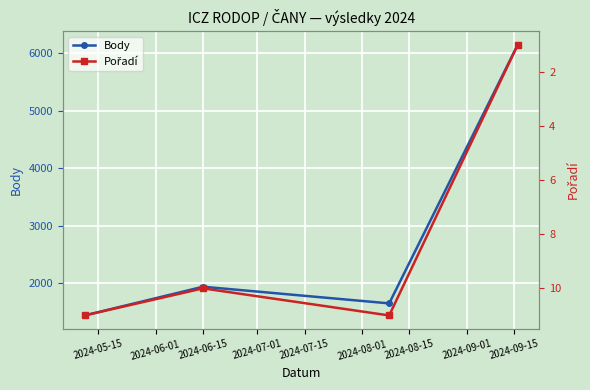

How many interior local valleys does the Body series have?

1